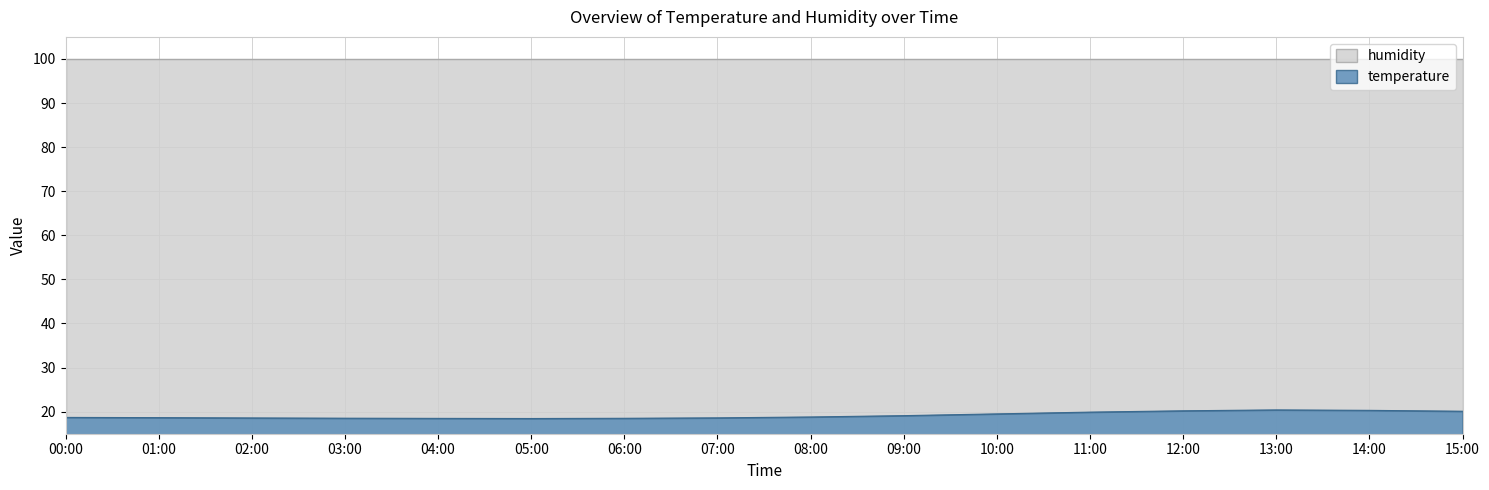

Rank the categories by value from lowest to highest.

05:00, 04:00, 06:00, 03:00, 02:00, 07:00, 01:00, 00:00, 08:00, 09:00, 10:00, 11:00, 15:00, 12:00, 14:00, 13:00